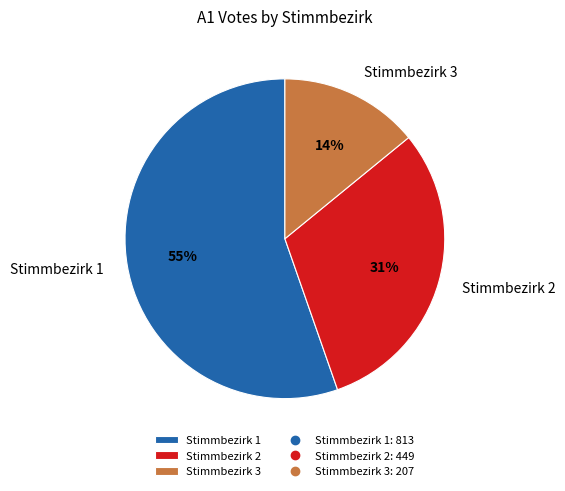

What is the largest slice in the pie chart?

Stimmbezirk 1